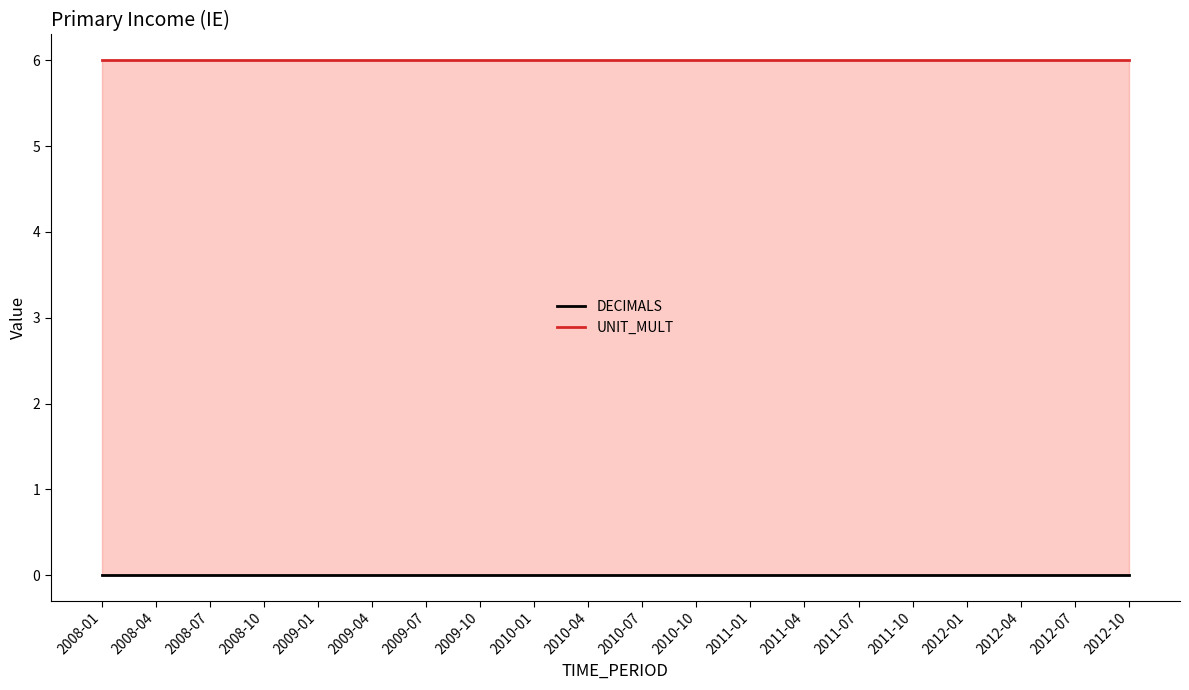

How many distinct data groups are displayed?

2